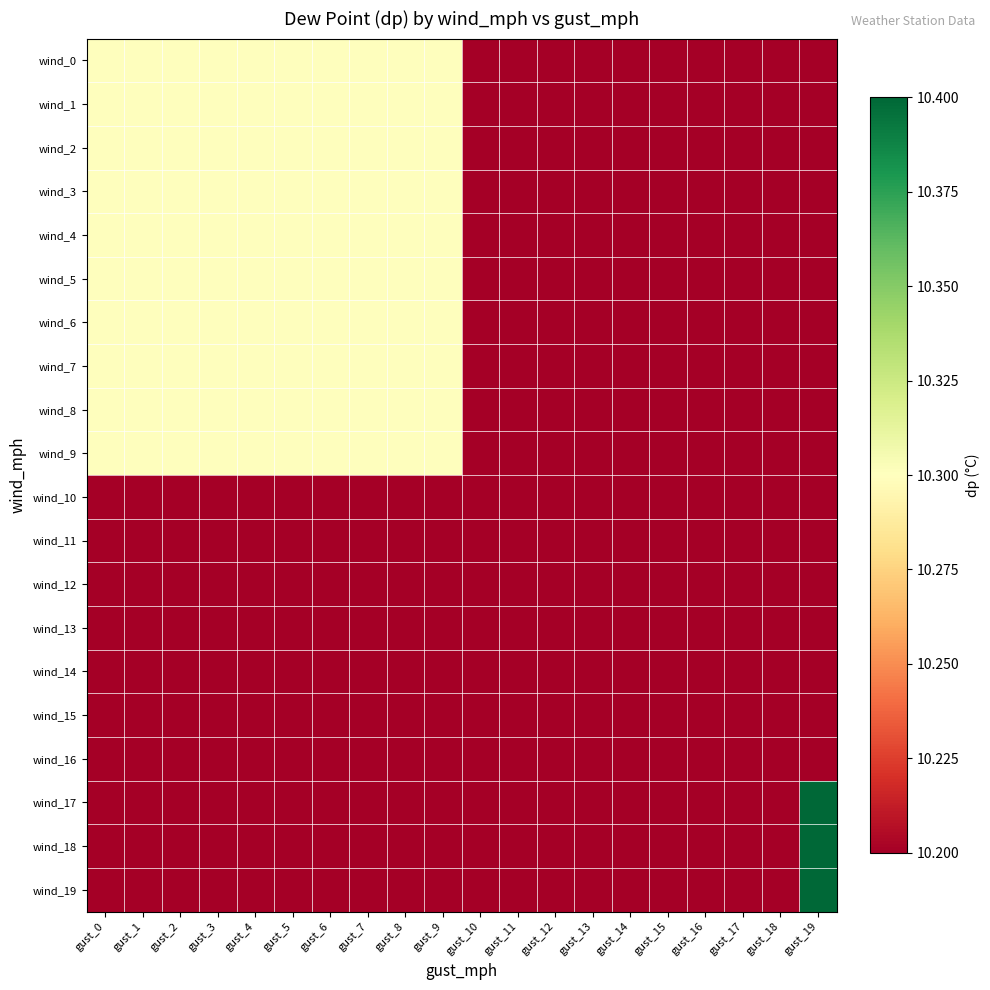

At gust_13, list the series in order from smallest to largest.

wind_0, wind_1, wind_2, wind_3, wind_4, wind_5, wind_6, wind_7, wind_8, wind_9, wind_10, wind_11, wind_12, wind_13, wind_14, wind_15, wind_16, wind_17, wind_18, wind_19